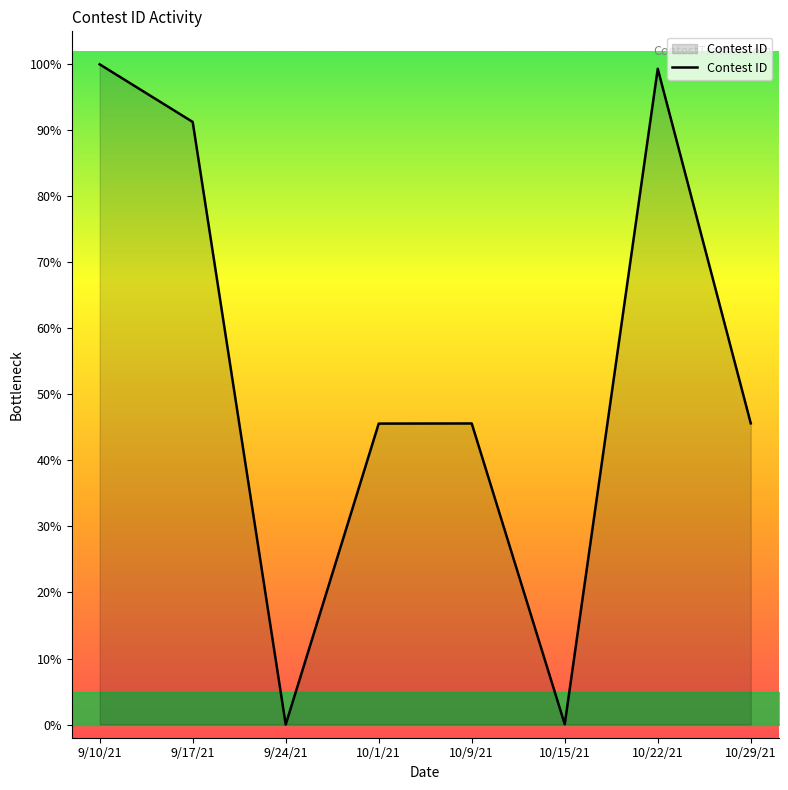

The chart shows a value of 99.3 at 10/22/21. True or false?

True